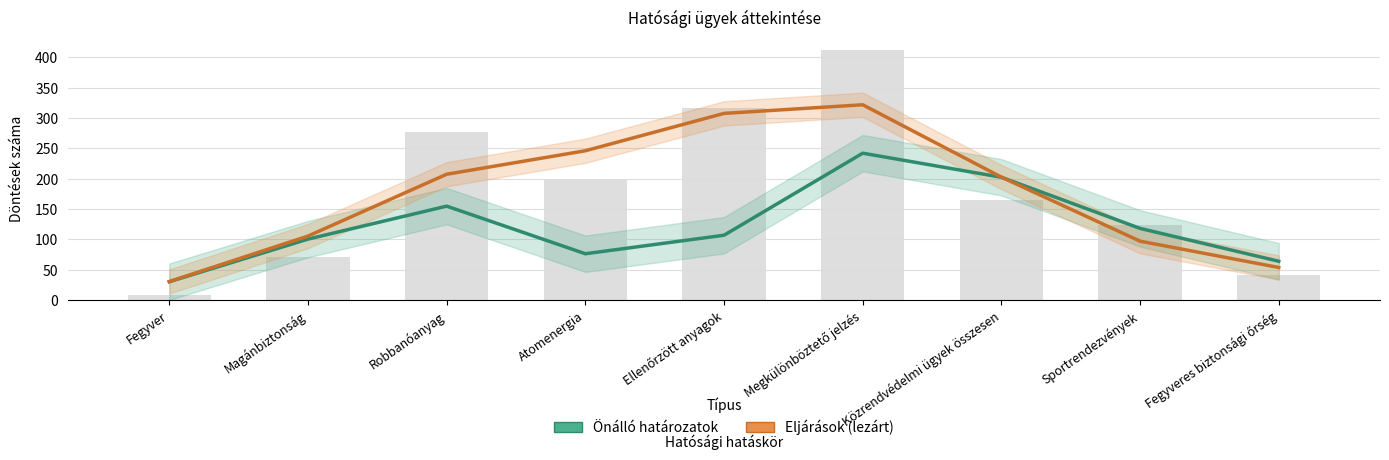

What is the difference between the second highest and minimum values in the Eljárások (lezárt) series?

277.0